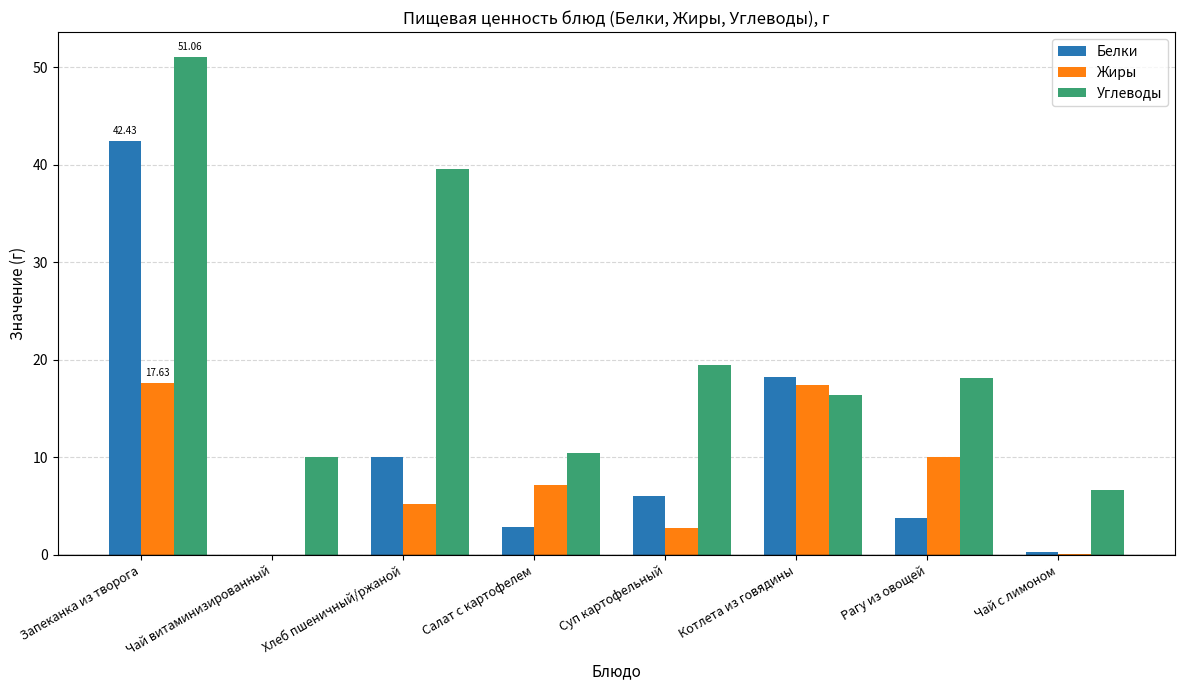

Is it true that Жиры equals 17.6 at Запеканка из творога?

True